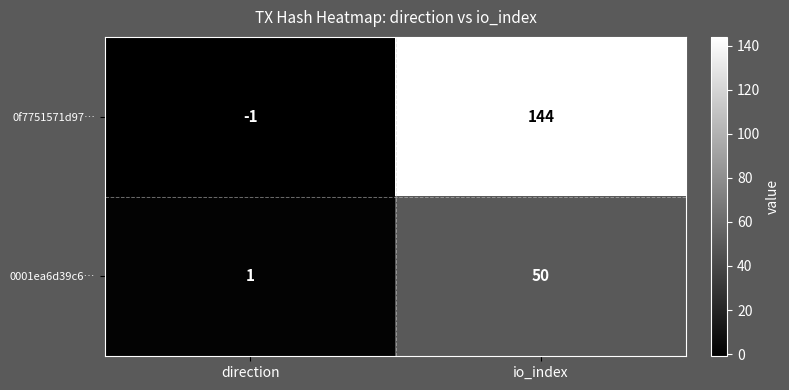

What is the average value of the 0f7751571d97… series?

72